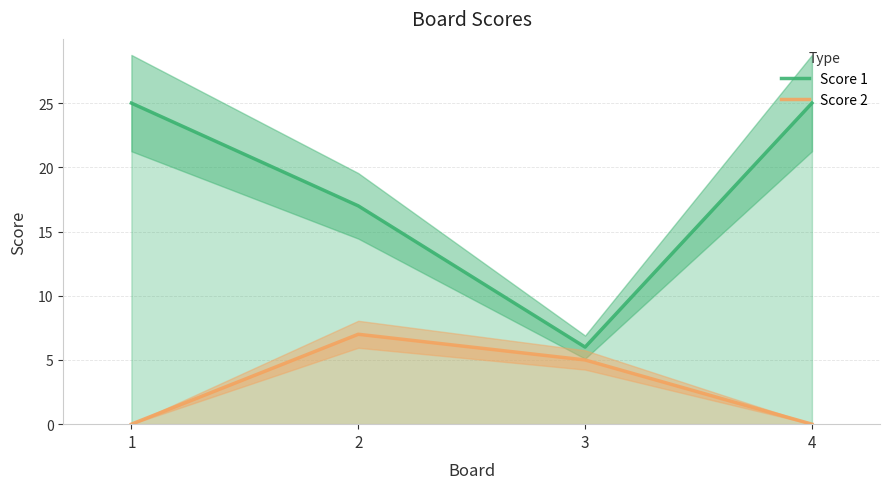

What is the sum of all Score 1 values?

73